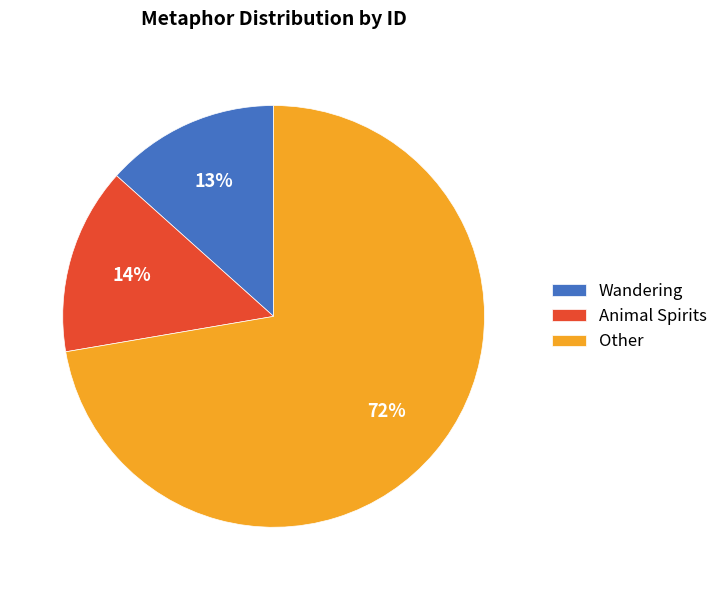

Which category has the smallest portion of the pie?

Wandering